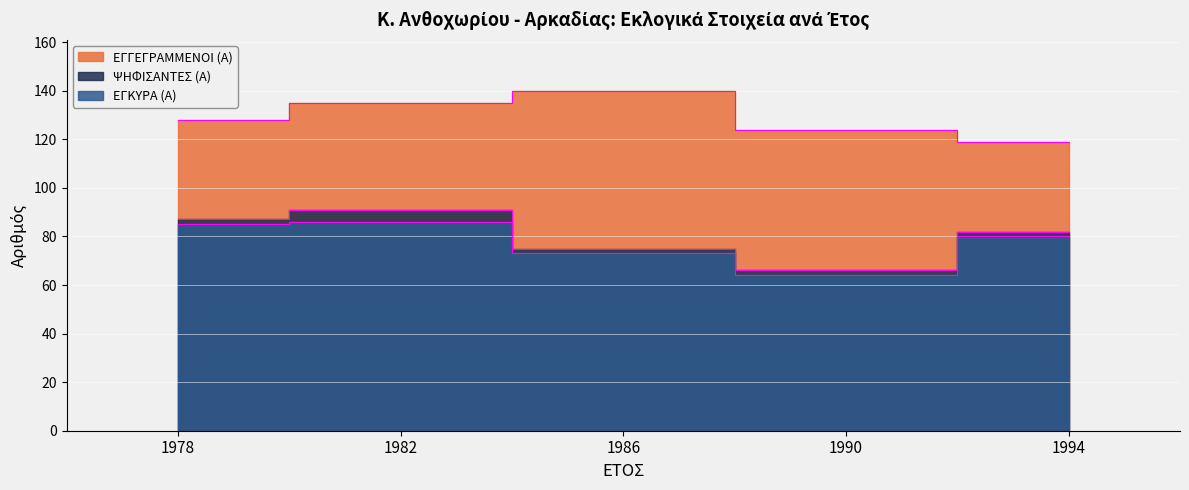

At which label is ΨΗΦΙΣΑΝΤΕΣ (Α) closest to 78?

1986